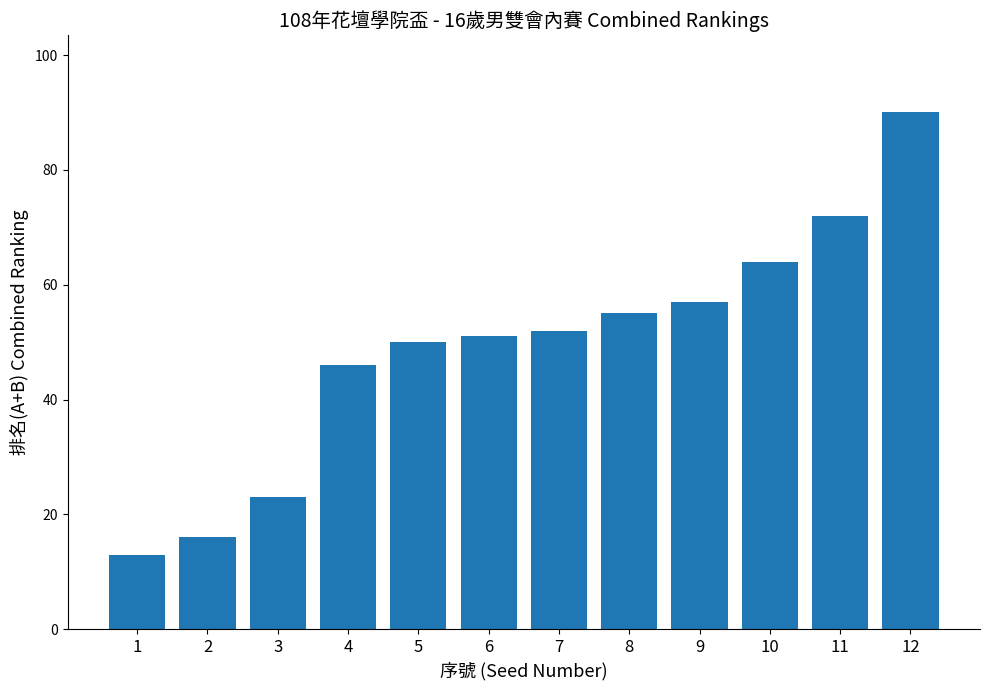

Approximately how many times larger is the value at 12 compared to 5?

1.8